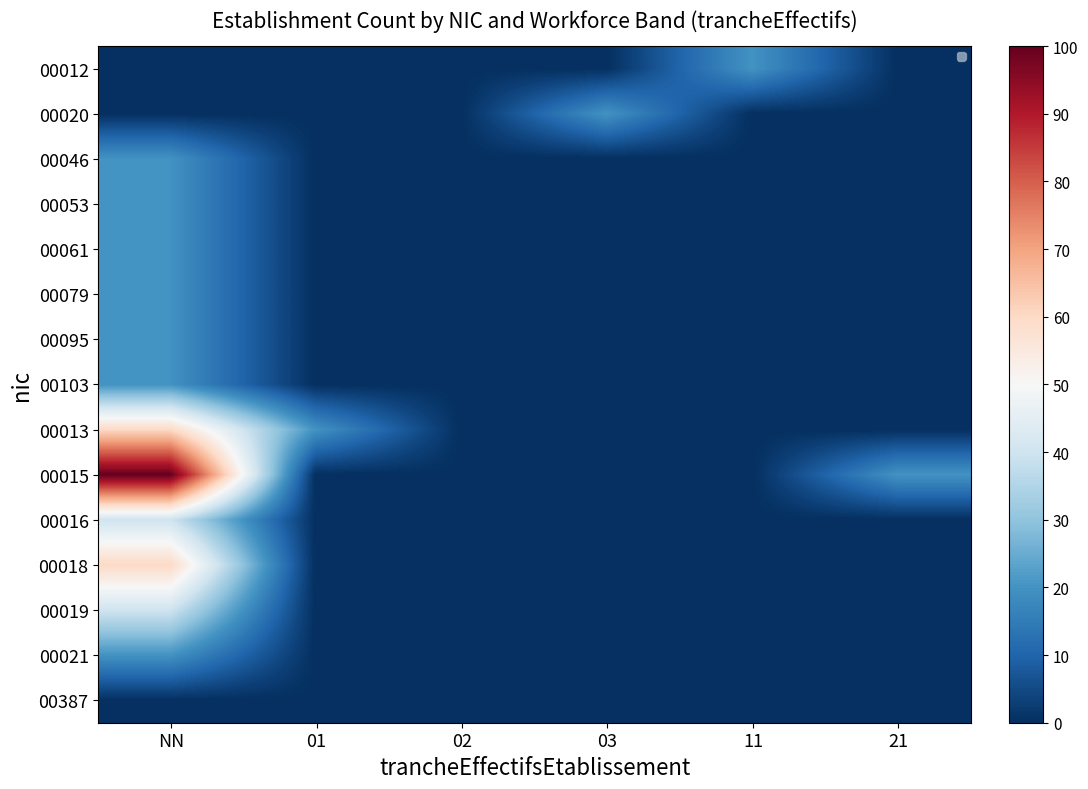

List the labels in order of 00079 value, largest first.

NN, 01, 02, 03, 11, 21